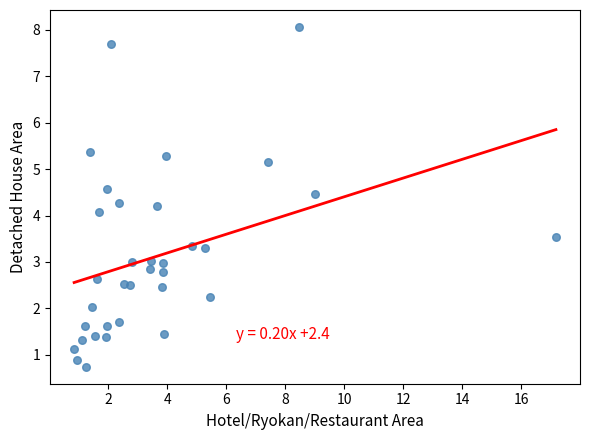

What is the range of Y values (max minus min)?

7.3